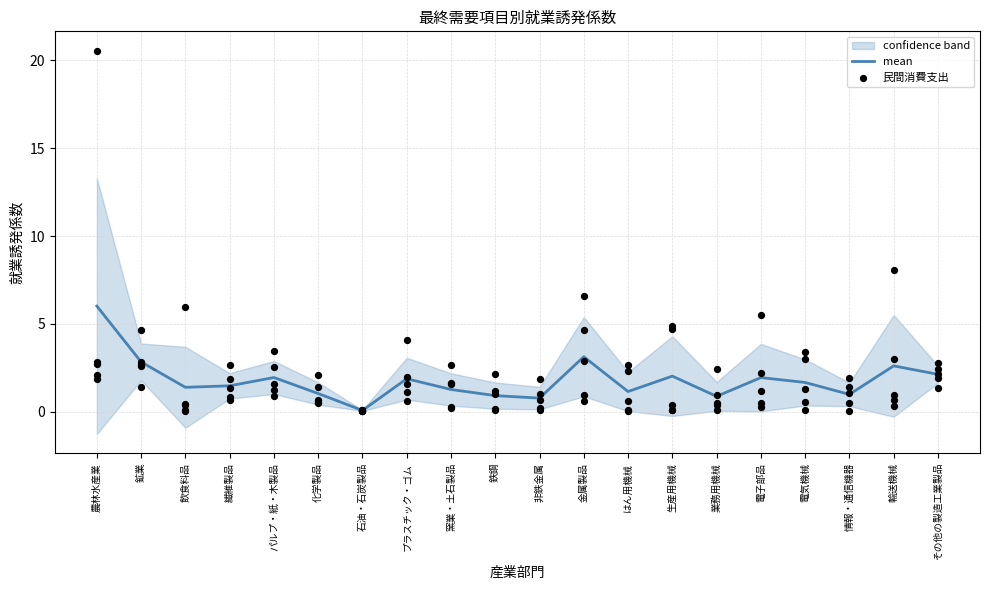

Which series contains the highest Y value?

民間消費支出